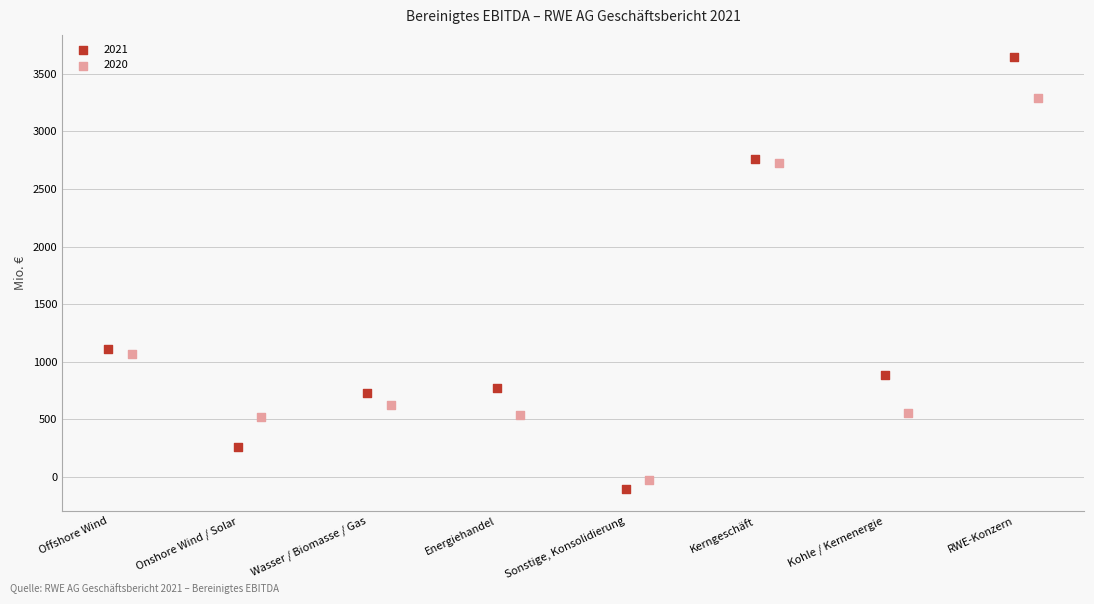

Which series reaches the minimum Y coordinate?

2021